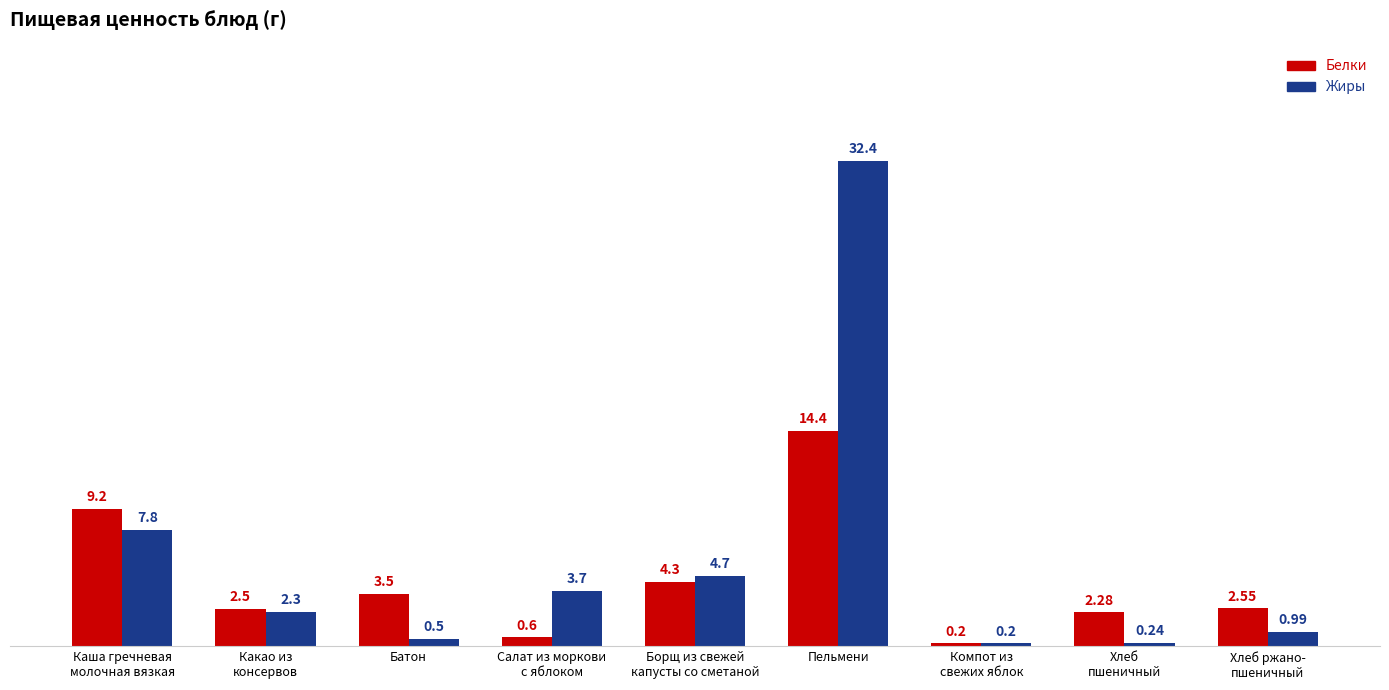

What is the difference between the second highest and second lowest values in the Жиры series?

7.6